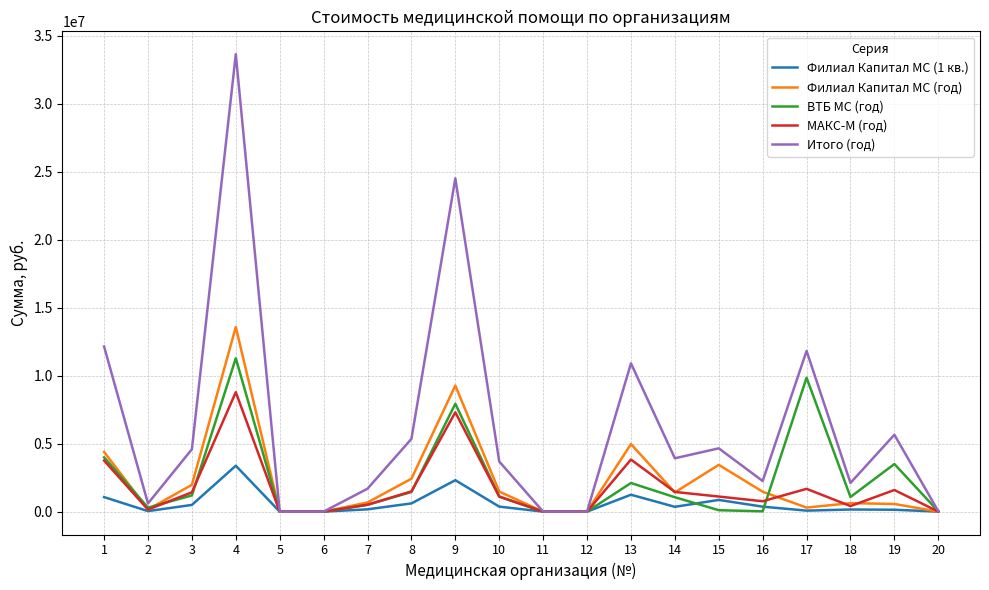

What is the sum of the Филиал Капитал МС (1 кв.) values at 16 and 15?

1227224.8